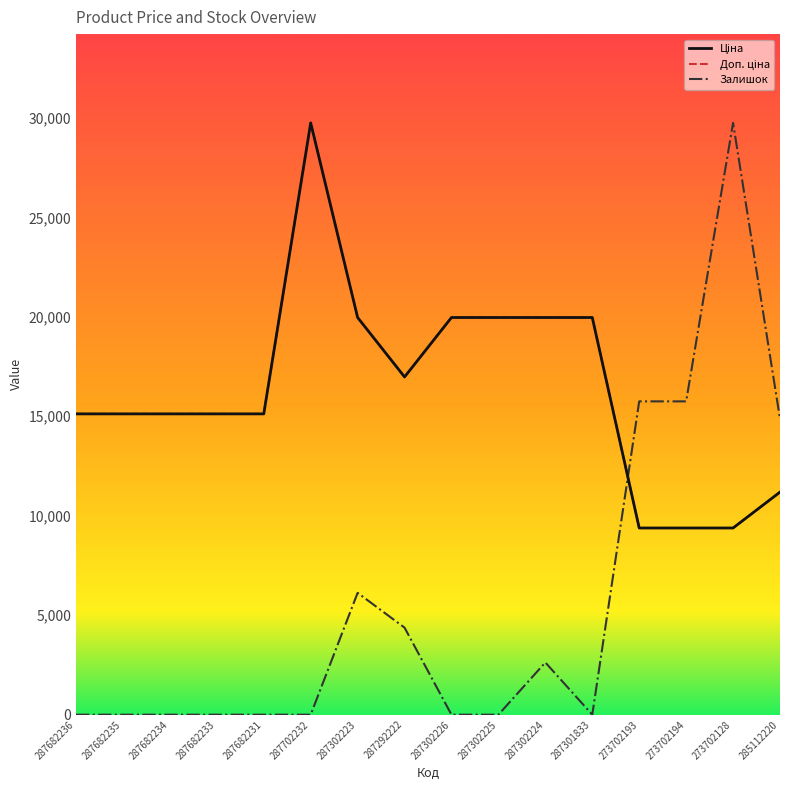

At 287682236, list the series in order from smallest to largest.

Залишок, Ціна, Доп. ціна